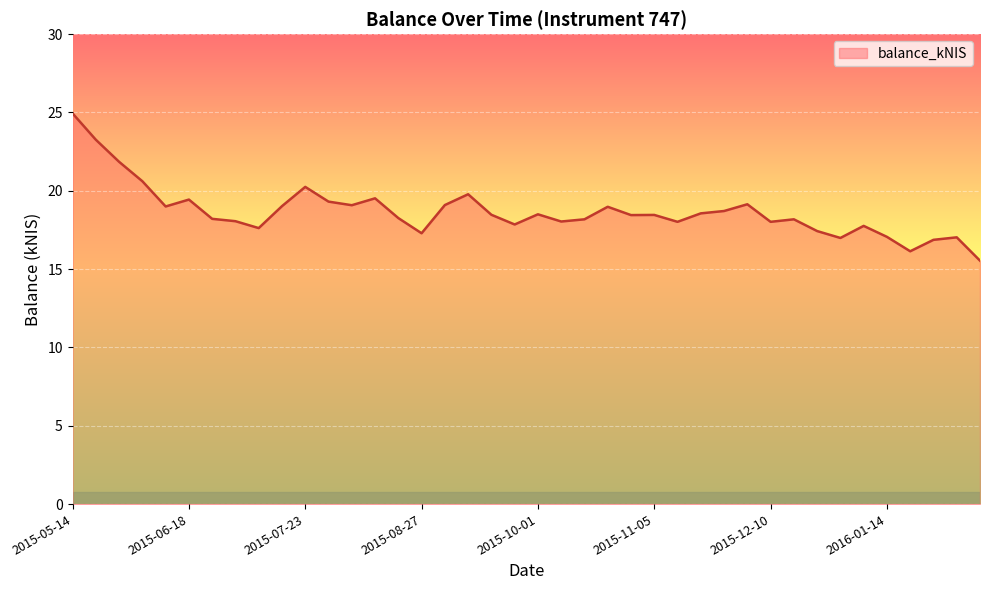

What is the difference between the maximum and minimum values?

9.4